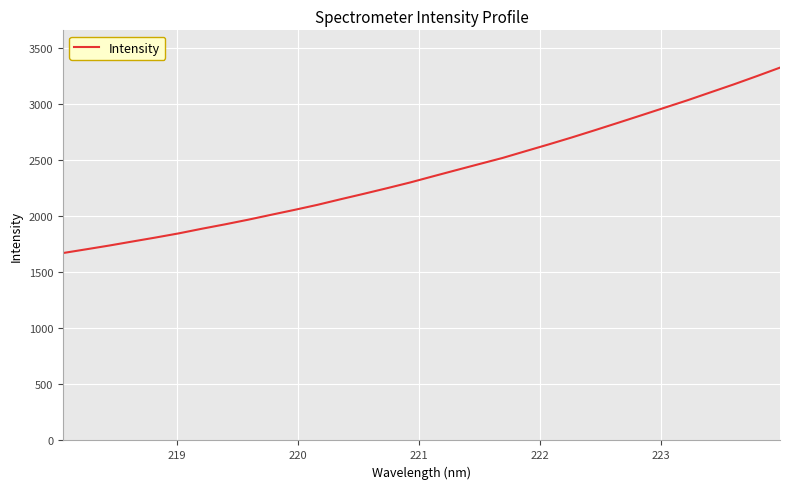

What is the maximum value shown in the chart?

3329.1